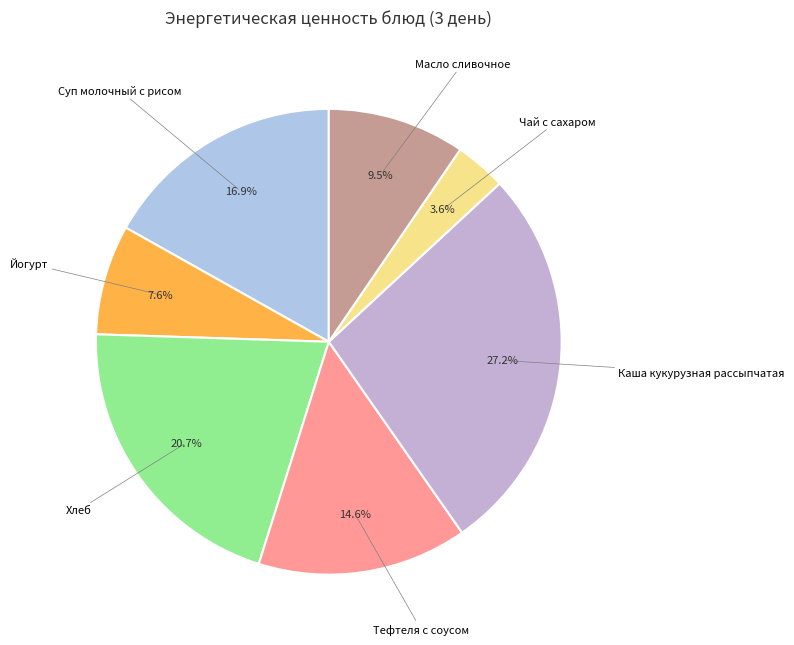

Which category has the biggest portion of the pie?

Каша кукурузная рассыпчатая